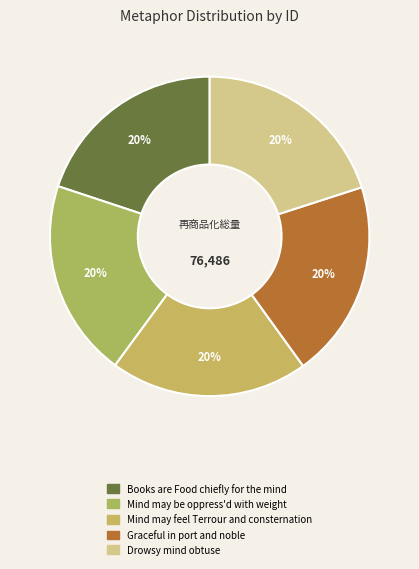

How many slices are in this pie chart?

5